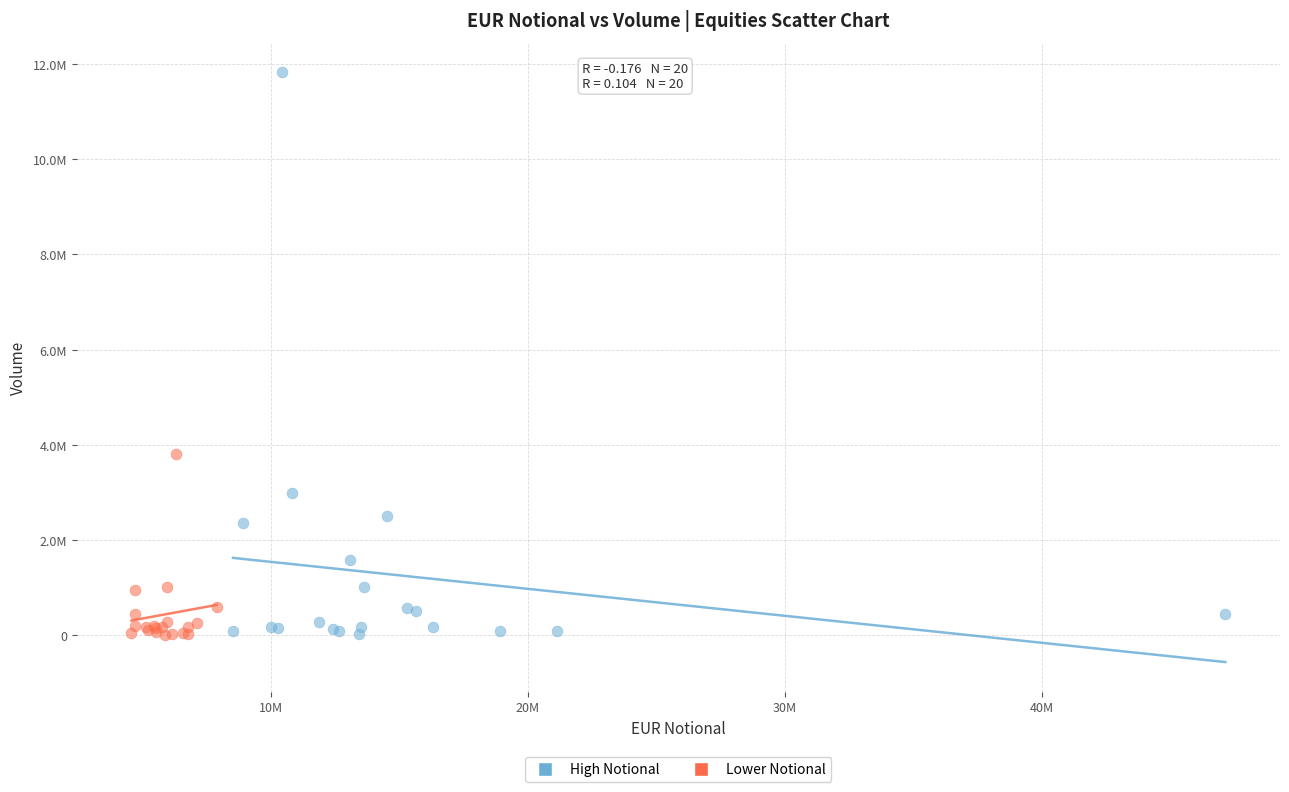

Which series contains the highest Y value?

High Notional